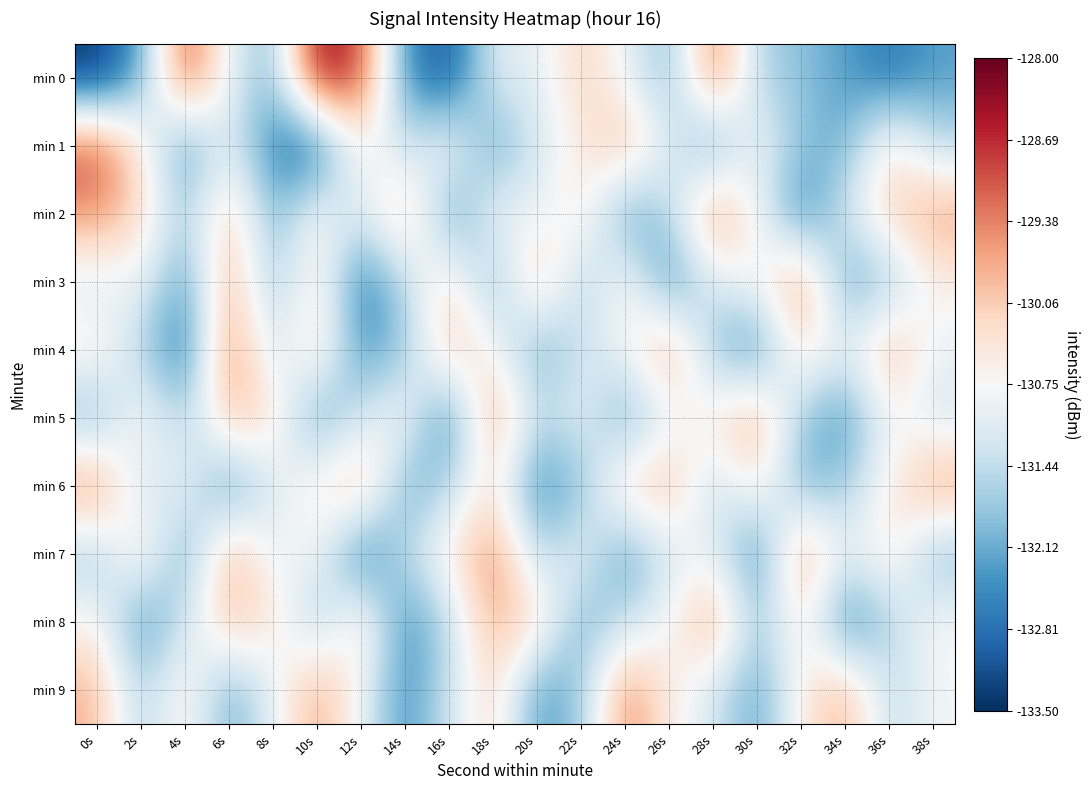

Rank the series at 16s from lowest to highest value.

min 0, min 5, min 2, min 6, min 8, min 9, min 1, min 7, min 3, min 4